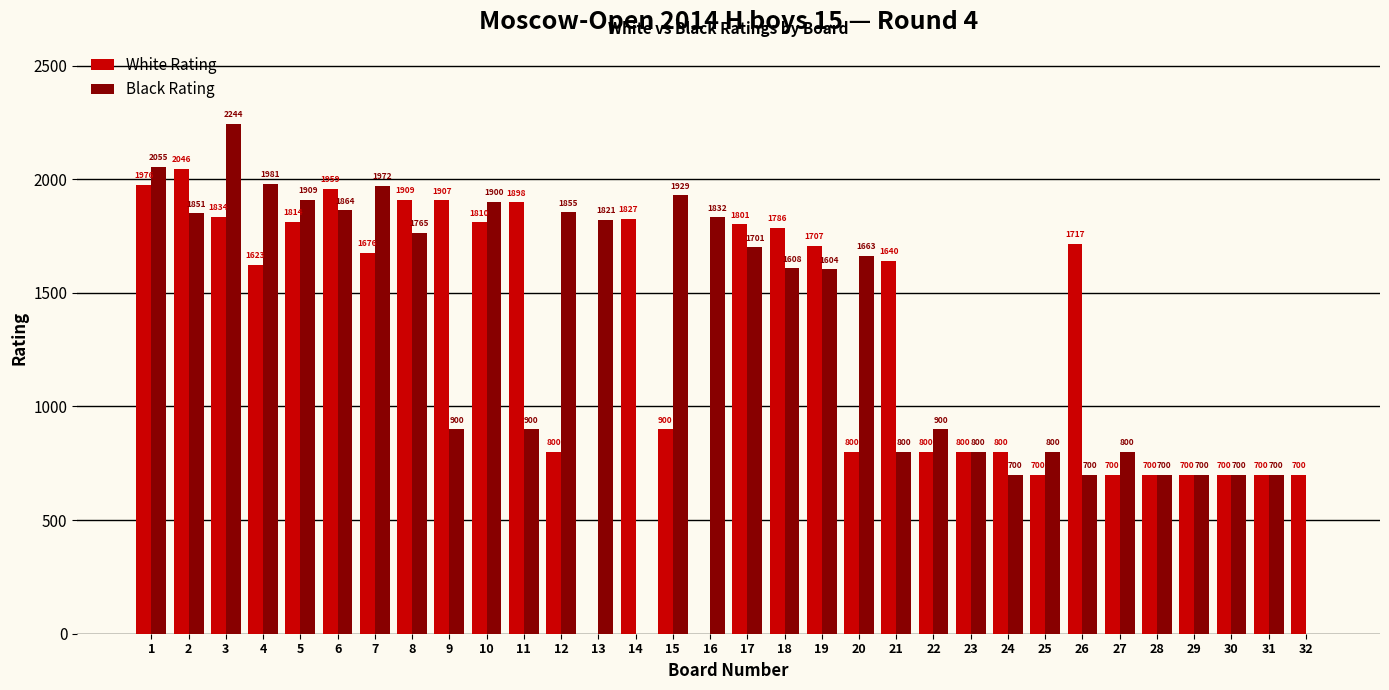

What is the difference between the Black Rating values at 28 and 15?

1229